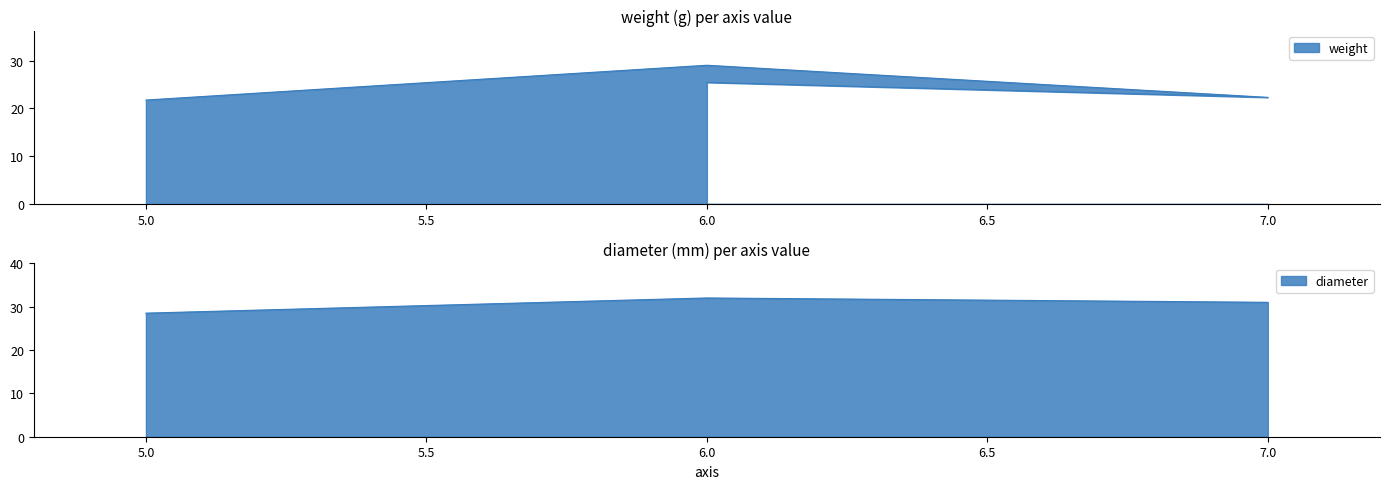

Approximately how many times larger is the value at 6 compared to 5?

1.2